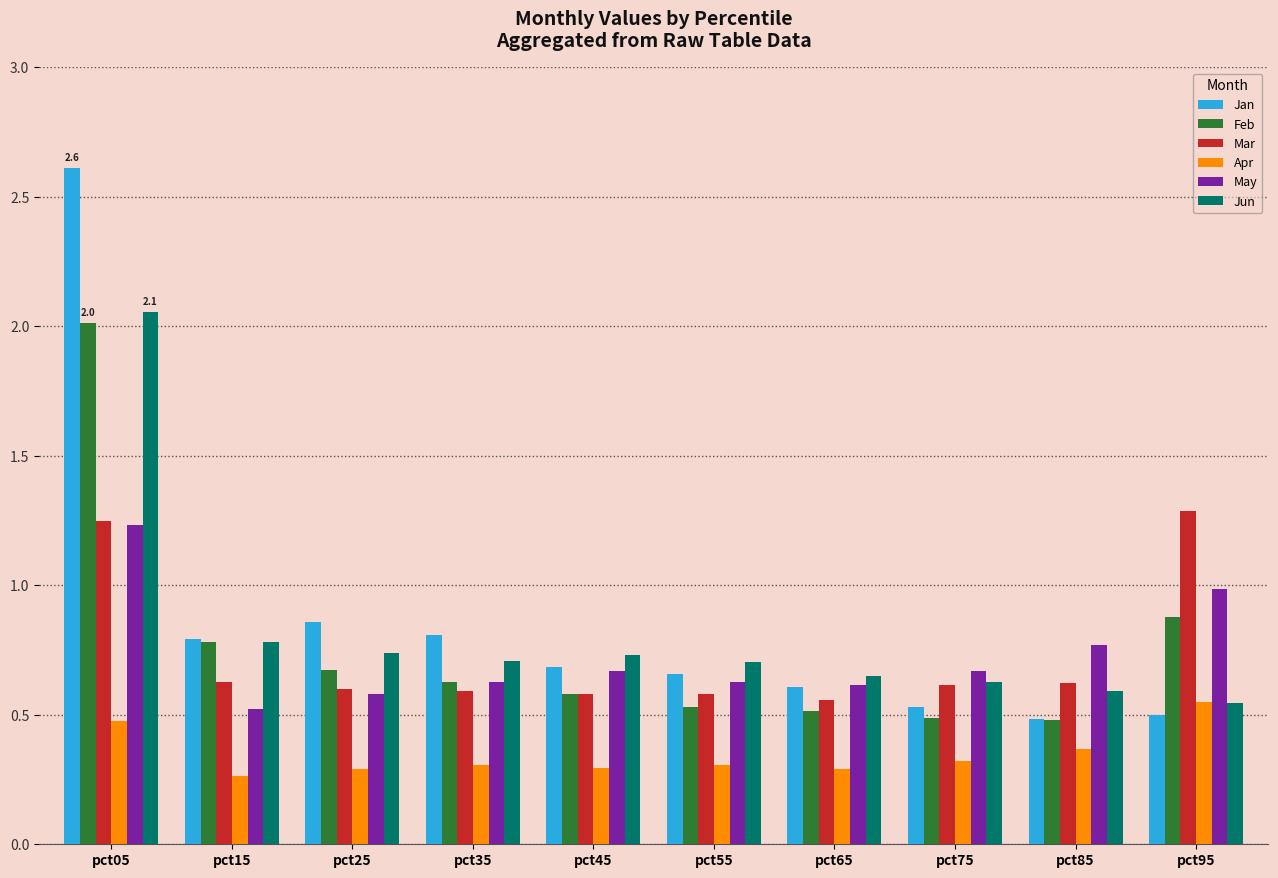

What is the difference between the Jun values at pct95 and pct25?

0.2